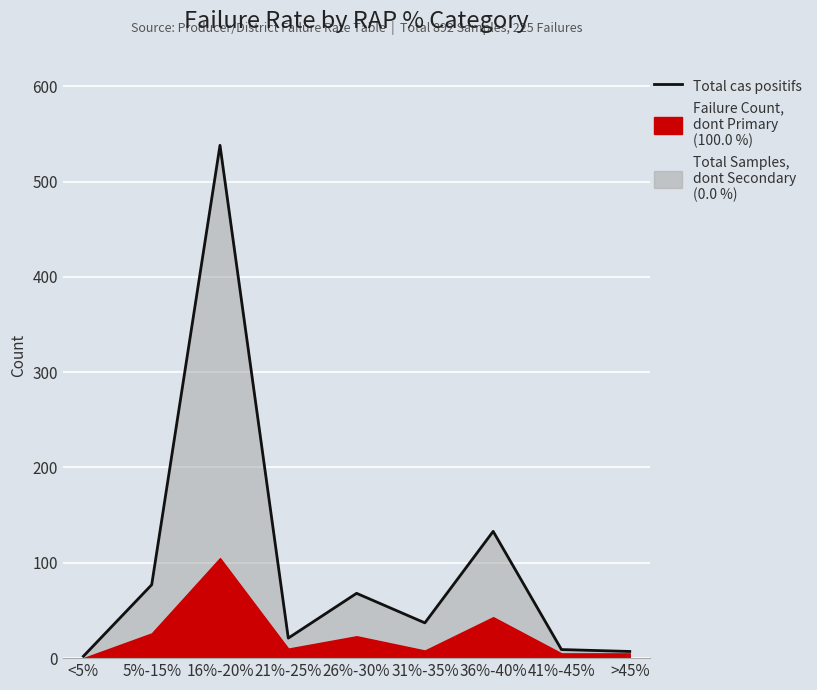

What is the value of the 1st point from the left?

2